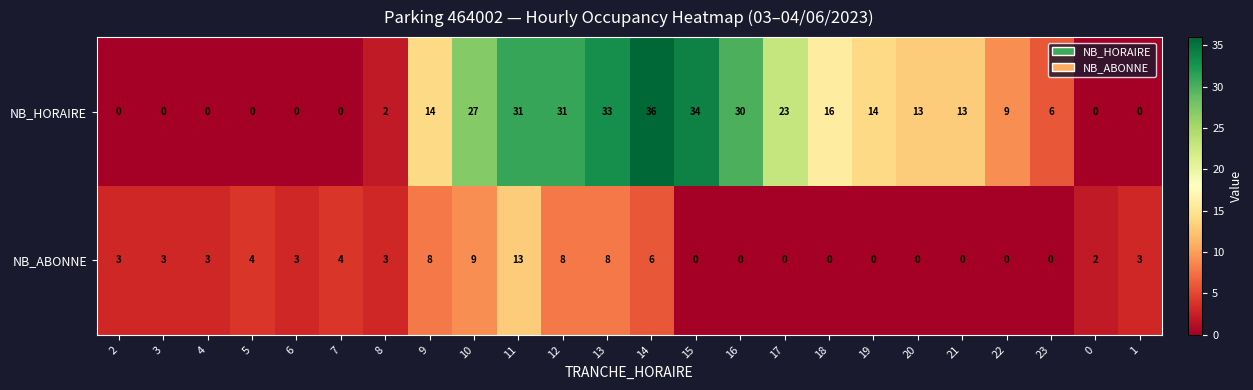

List the series in order of their overall mean, highest first.

NB_HORAIRE, NB_ABONNE